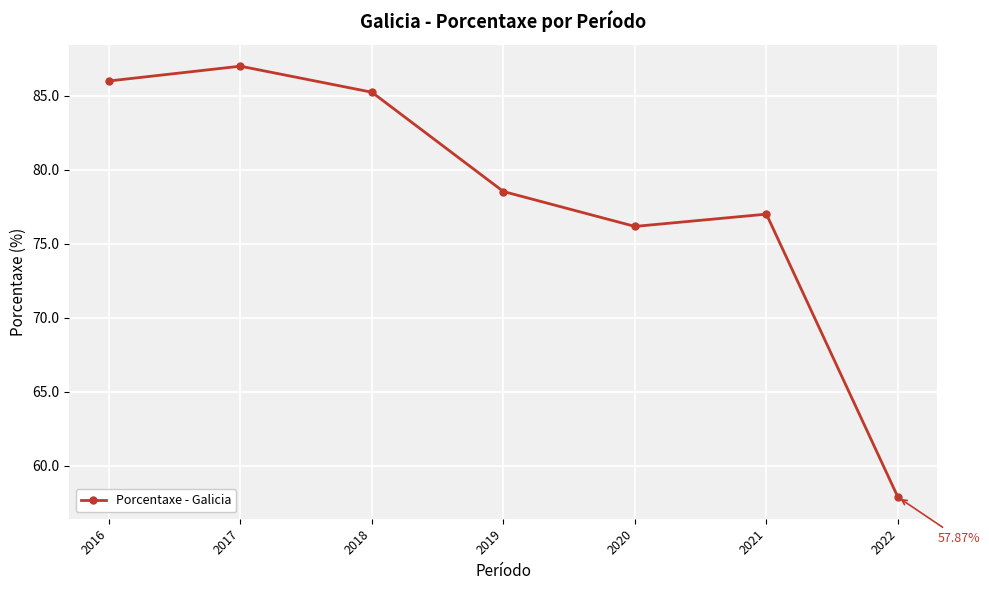

How many interior local peaks (higher than both neighbors) does the data have?

2